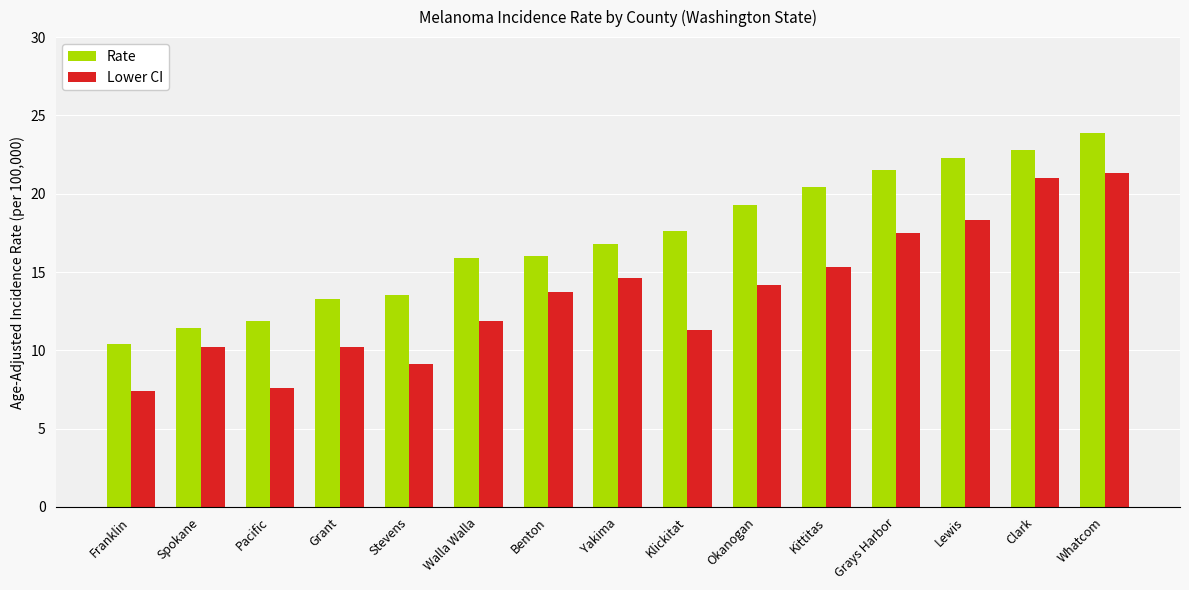

What is the label of the 11th bar from the left?

Kittitas